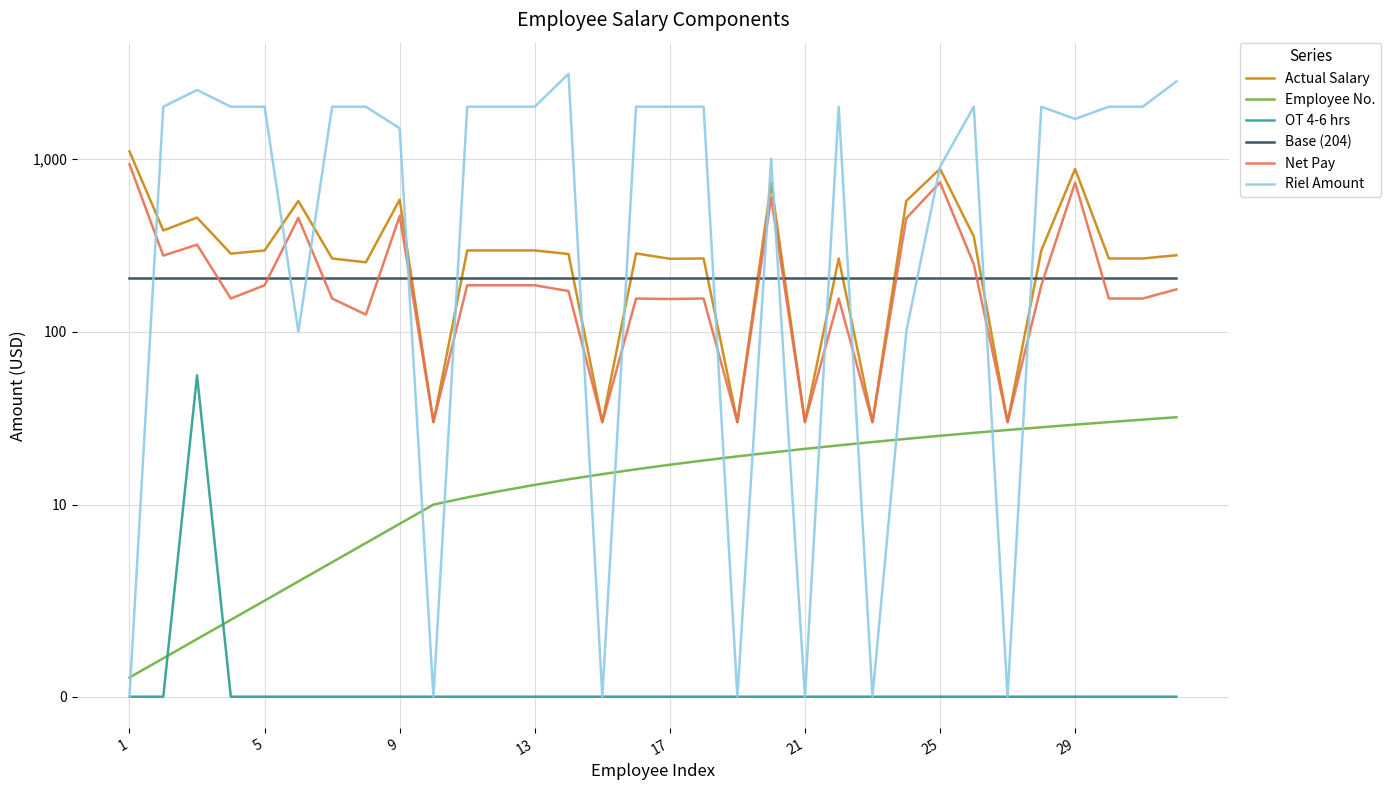

What is the spread (max minus min) of values at 22?

204.0